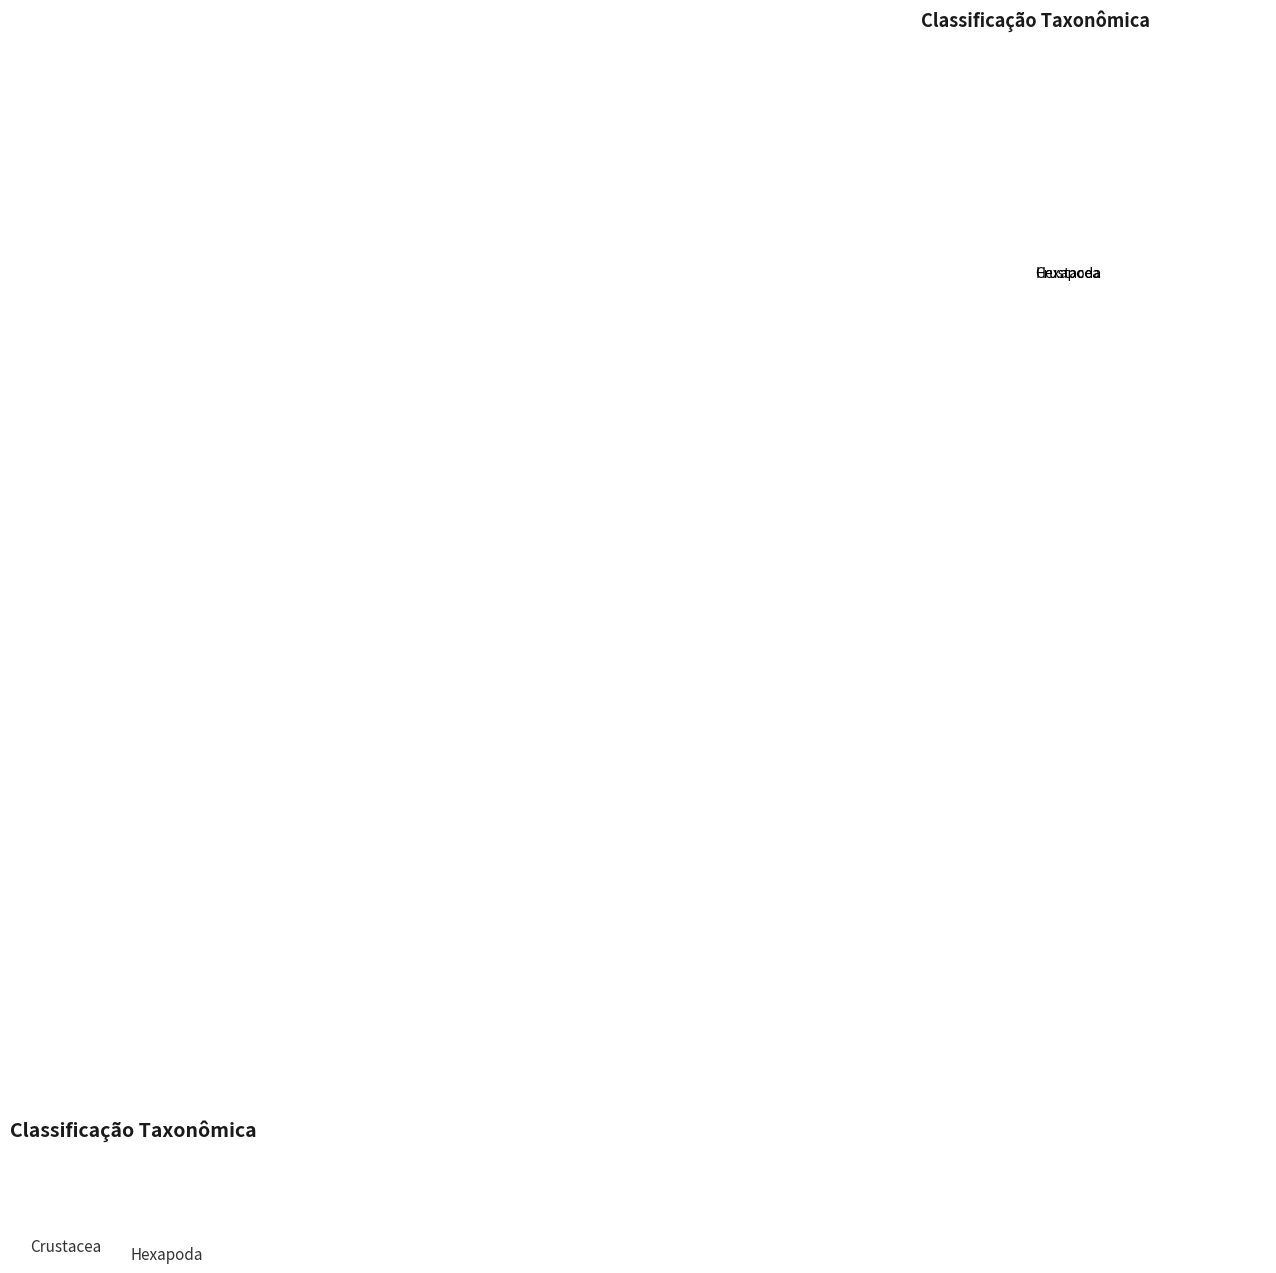

What is the largest slice in the pie chart?

Hexapoda